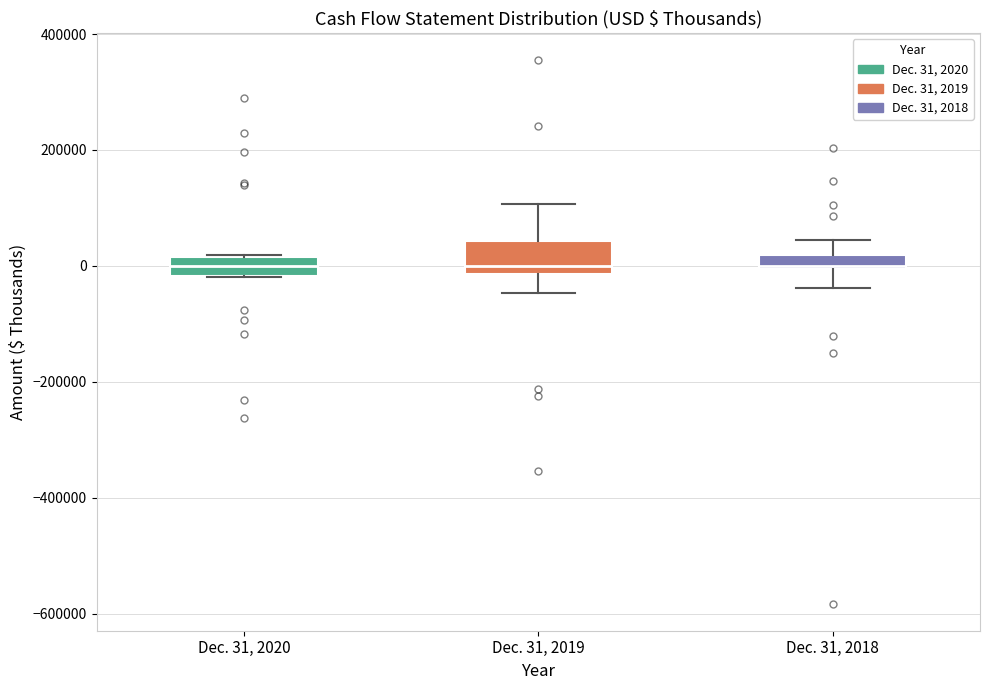

Comparing the boxes themselves (not the whiskers), which one is the tallest?

Dec. 31, 2019